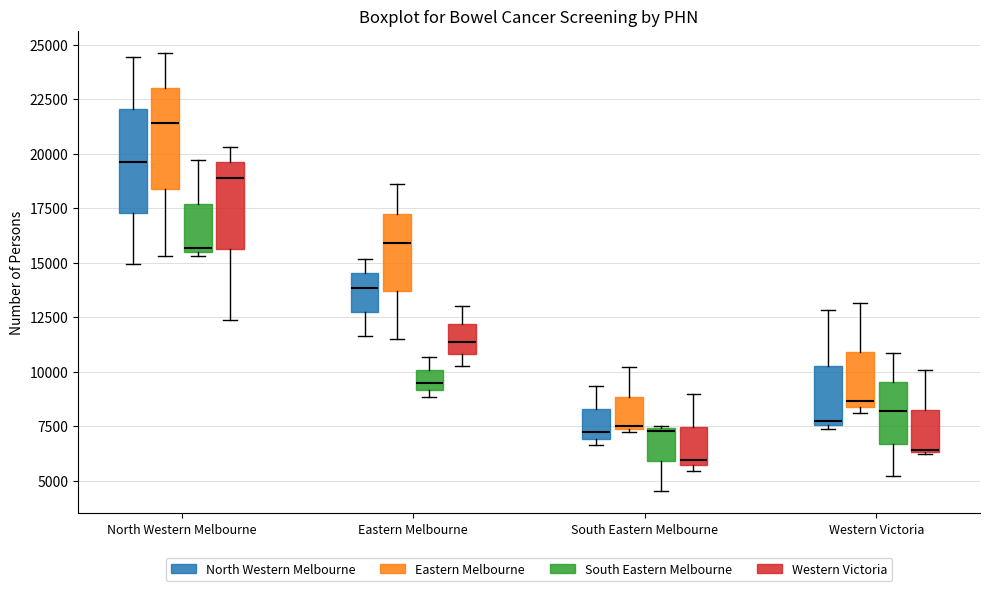

Reading left to right, transcribe this box plot: for each box, give where its median line is, the range the box spans, and where its two whiskers end, as read against the y-axis. The values are not printed on the chart, so give them approximately, as read against the axis.

North Western Melbourne (North Western Melbourne): median 19500, box 17500 to 22000, whiskers 15000 to 24500
North Western Melbourne (Eastern Melbourne): median 21500, box 18500 to 23000, whiskers 15500 to 24500
North Western Melbourne (South Eastern Melbourne): median 15500 (just above the box's lower edge), box 15500 to 17500, whiskers 15500 (just below the box's lower edge) to 19500
North Western Melbourne (Western Victoria): median 19000, box 15500 to 19500, whiskers 12500 to 20500
Eastern Melbourne (North Western Melbourne): median 14000, box 12500 to 14500, whiskers 11500 to 15000
Eastern Melbourne (Eastern Melbourne): median 16000, box 13500 to 17500, whiskers 11500 to 18500
Eastern Melbourne (South Eastern Melbourne): median 9500, box 9000 to 10000, whiskers 9000 (just below the box's lower edge) to 10500
Eastern Melbourne (Western Victoria): median 11500, box 11000 to 12000, whiskers 10500 to 13000
South Eastern Melbourne (North Western Melbourne): median 7000 (just above the box's lower edge), box 7000 to 8500, whiskers 6500 to 9500
South Eastern Melbourne (Eastern Melbourne): median 7500, box 7500 to 9000, whiskers 7000 to 10000
South Eastern Melbourne (South Eastern Melbourne): median 7500, box 6000 to 7500, whiskers 4500 to 7500
South Eastern Melbourne (Western Victoria): median 6000, box 5500 to 7500, whiskers 5500 (just below the box's lower edge) to 9000
Western Victoria (North Western Melbourne): median 7500 (just above the box's lower edge), box 7500 to 10500, whiskers 7500 (just below the box's lower edge) to 13000
Western Victoria (Eastern Melbourne): median 8500 (just above the box's lower edge), box 8500 to 11000, whiskers 8000 to 13000
Western Victoria (South Eastern Melbourne): median 8000, box 6500 to 9500, whiskers 5000 to 11000
Western Victoria (Western Victoria): median 6500 (drawn on the box's lower edge), box 6500 to 8000, whiskers 6000 to 10000